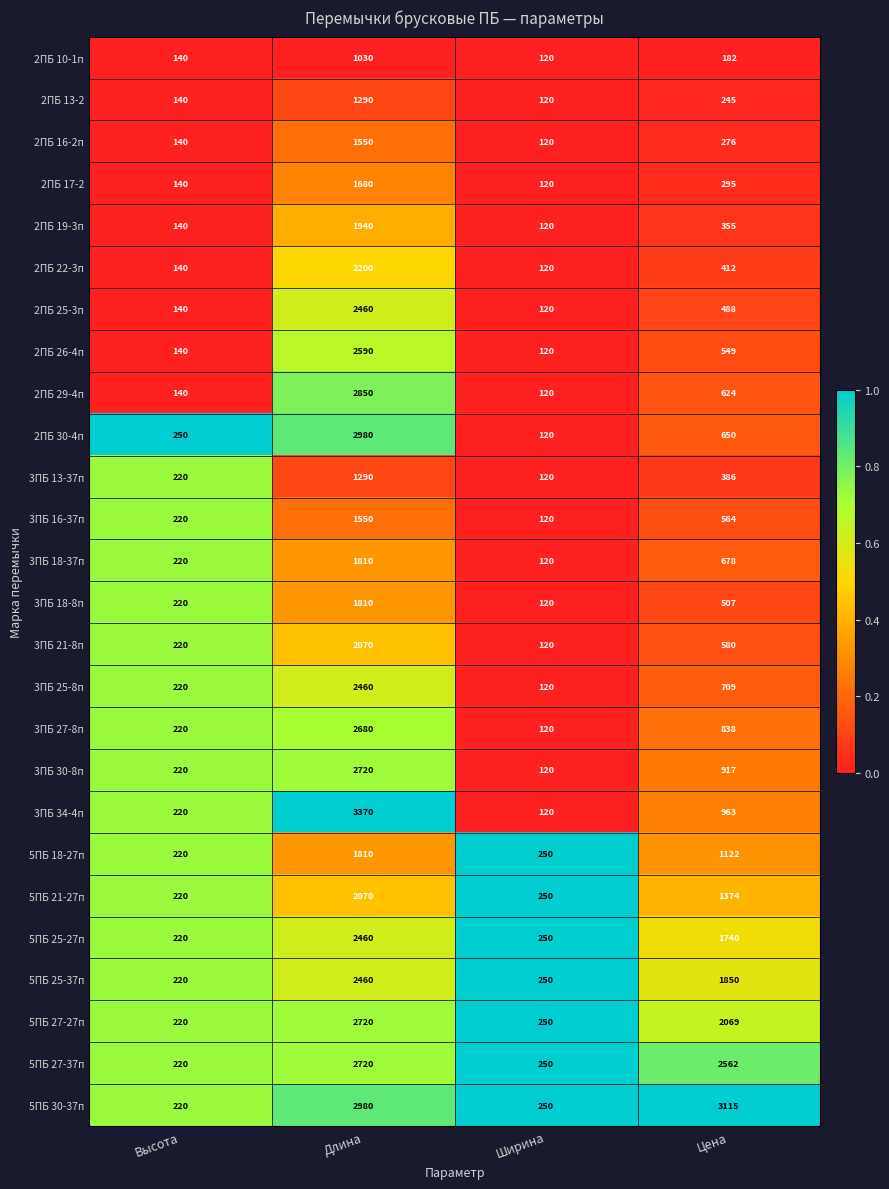

Which series has the widest spread of values?

3ПБ 34-4п